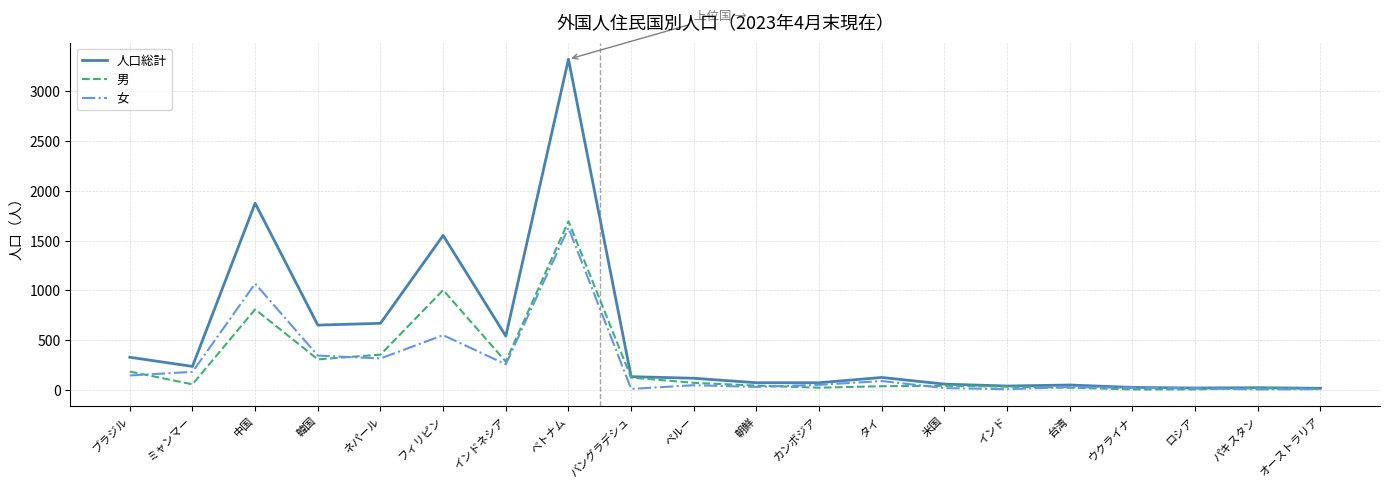

At which label does 男 reach its peak?

ベトナム